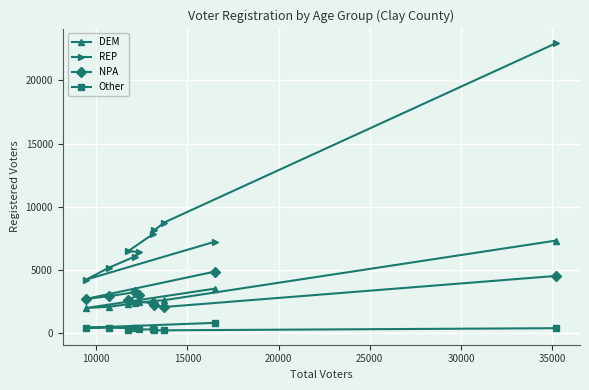

List the series in order of their peak value, lowest first.

Other, NPA, DEM, REP